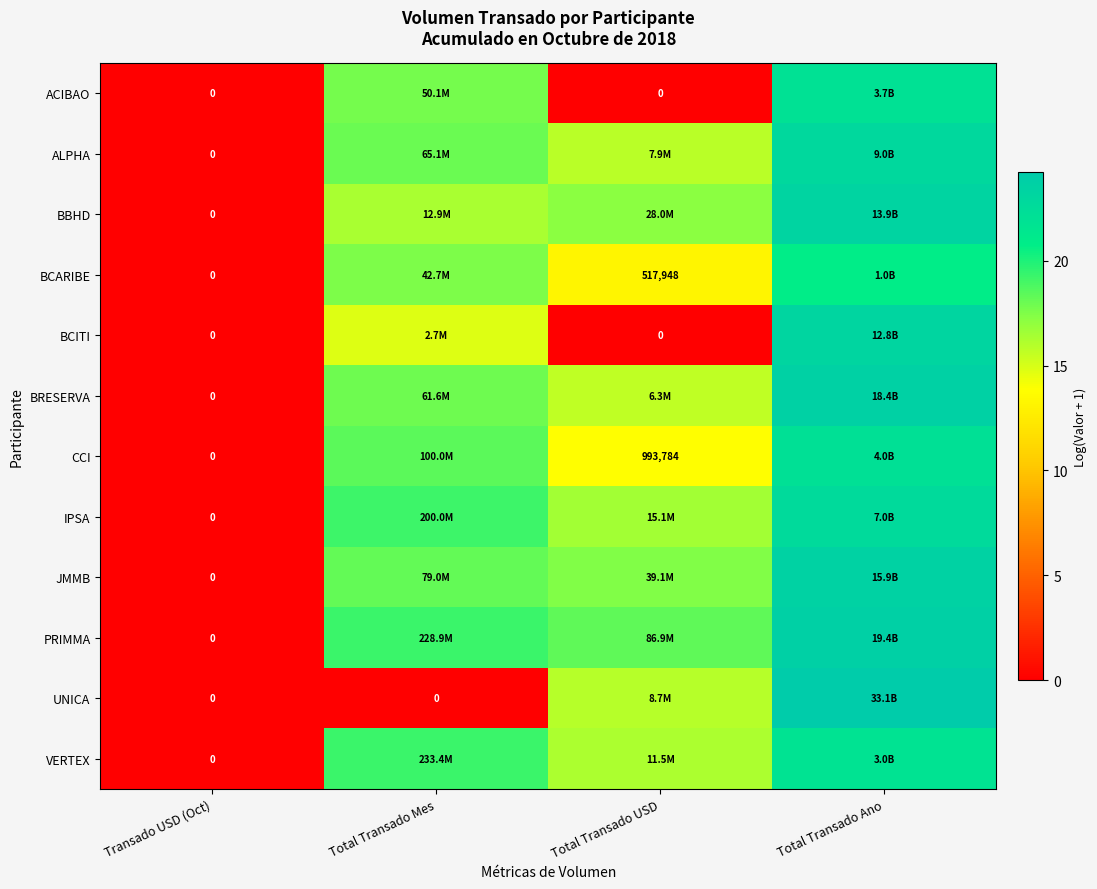

At which category does the chart reach its minimum across all series?

Transado USD (Oct)